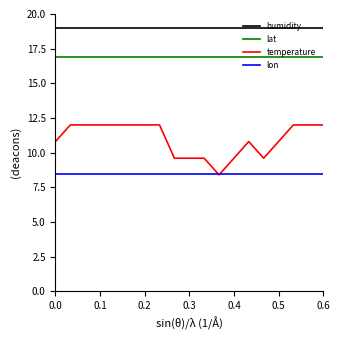

Is this an area chart (filled region under the line)?

No